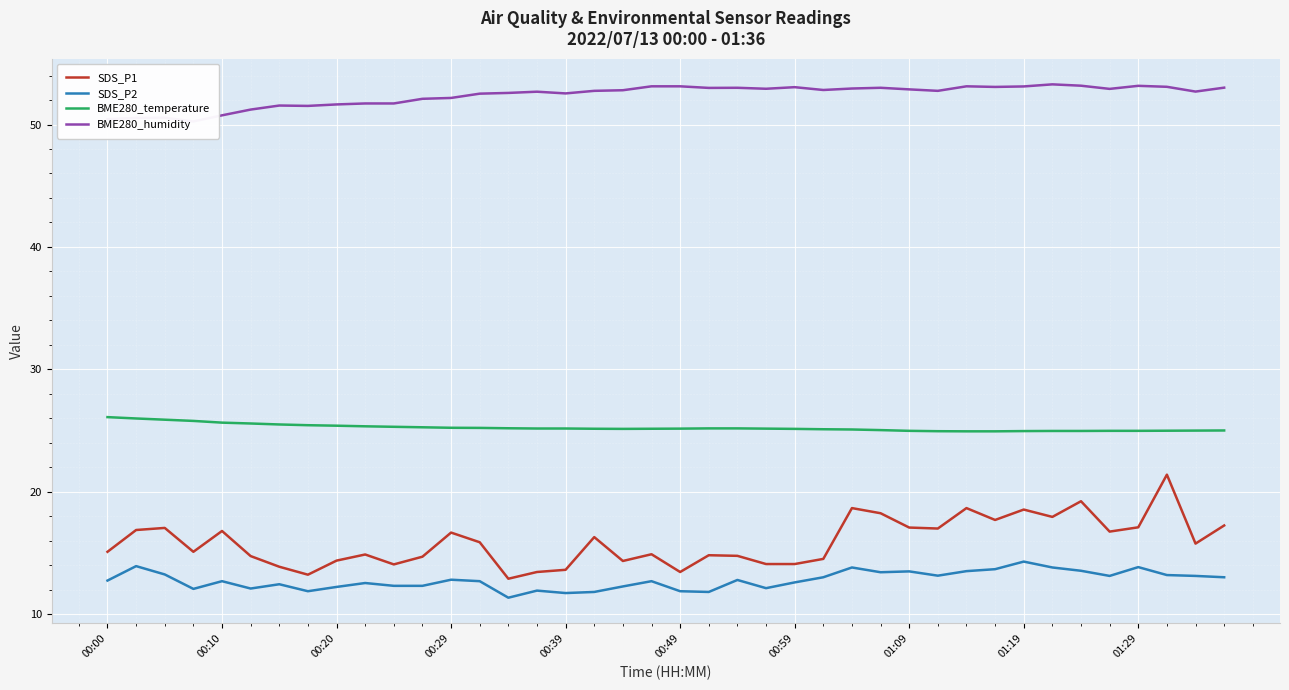

How many distinct data groups are displayed?

4